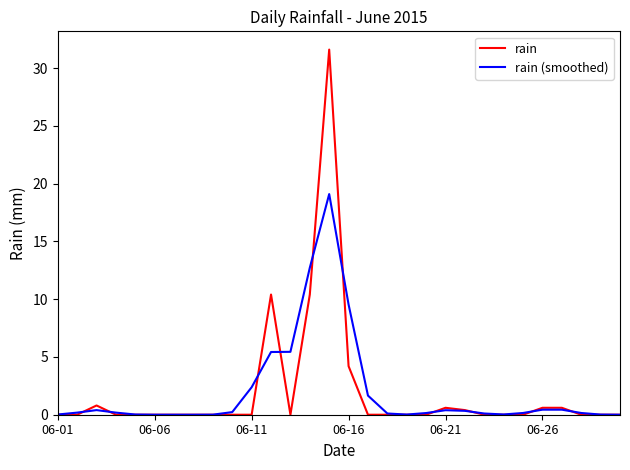

What is the greatest value displayed?

31.6